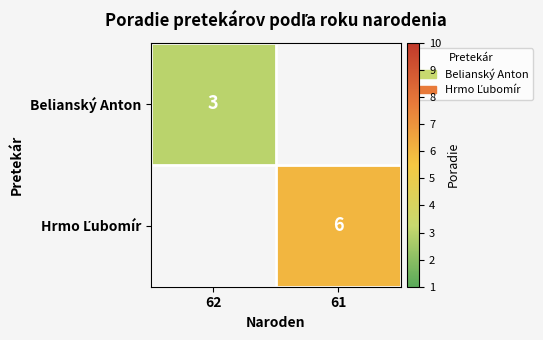

Between 61 and 62, which is larger?

62